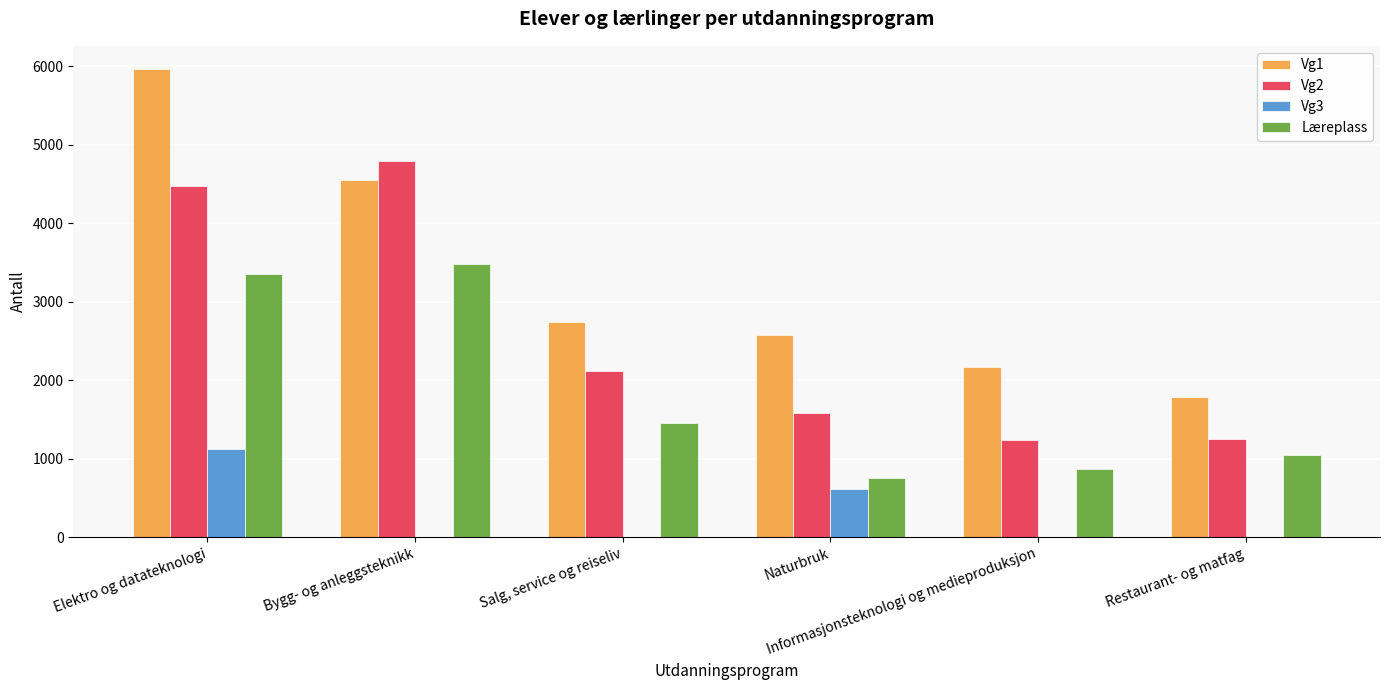

Reading left to right, what are all the values shown in this chart?

Vg1: Elektro og datateknologi=5962	Bygg- og anleggsteknikk=4555	Salg, service og reiseliv=2745	Naturbruk=2573	Informasjonsteknologi og medieproduksjon=2170	Restaurant- og matfag=1782
Vg2: Elektro og datateknologi=4474	Bygg- og anleggsteknikk=4788	Salg, service og reiseliv=2116	Naturbruk=1584	Informasjonsteknologi og medieproduksjon=1236	Restaurant- og matfag=1245
Vg3: Elektro og datateknologi=1125	Bygg- og anleggsteknikk=0	Salg, service og reiseliv=0	Naturbruk=614	Informasjonsteknologi og medieproduksjon=0	Restaurant- og matfag=0
Læreplass: Elektro og datateknologi=3354	Bygg- og anleggsteknikk=3477	Salg, service og reiseliv=1458	Naturbruk=757	Informasjonsteknologi og medieproduksjon=872	Restaurant- og matfag=1043